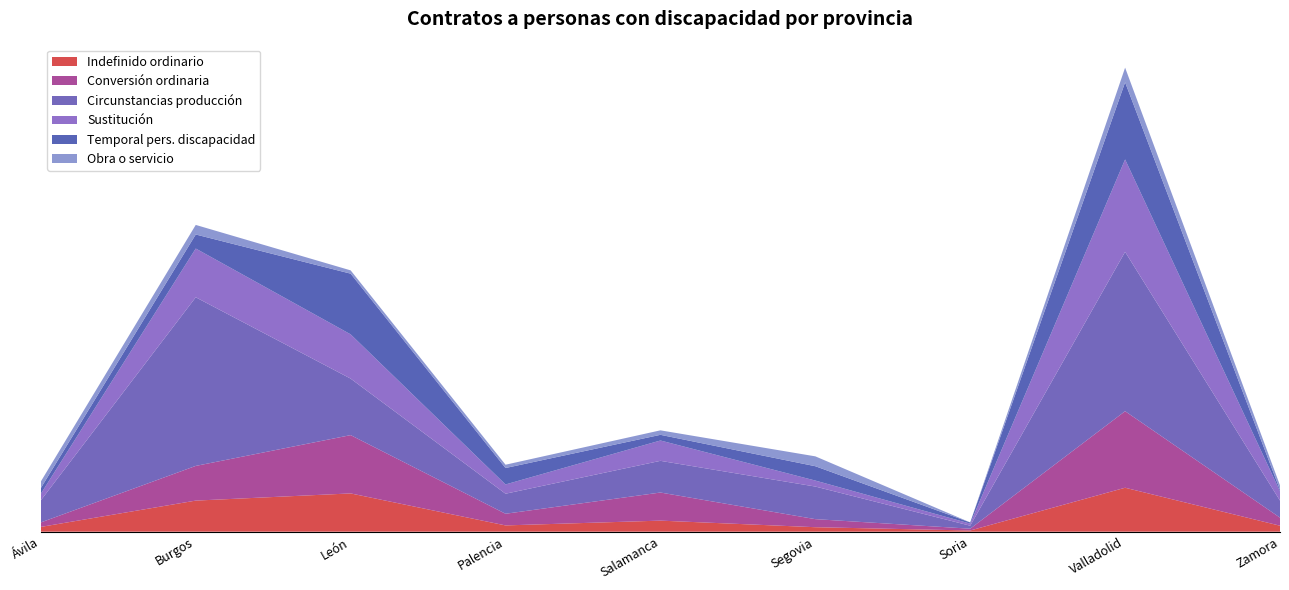

Reading right to left, list all the values displayed in this chart.

Indefinido ordinario: 20	147	4	15	37	21	128	104	16
Conversión ordinaria: 27	256	6	27	94	39	195	116	15
Circunstancias producción: 57	533	10	109	106	67	189	564	74
Sustitución: 31	309	7	20	68	31	148	163	22
Temporal pers. discapacidad: 5	258	4	48	19	55	203	47	19
Obra o servicio: 15	49	0	33	15	11	11	32	22